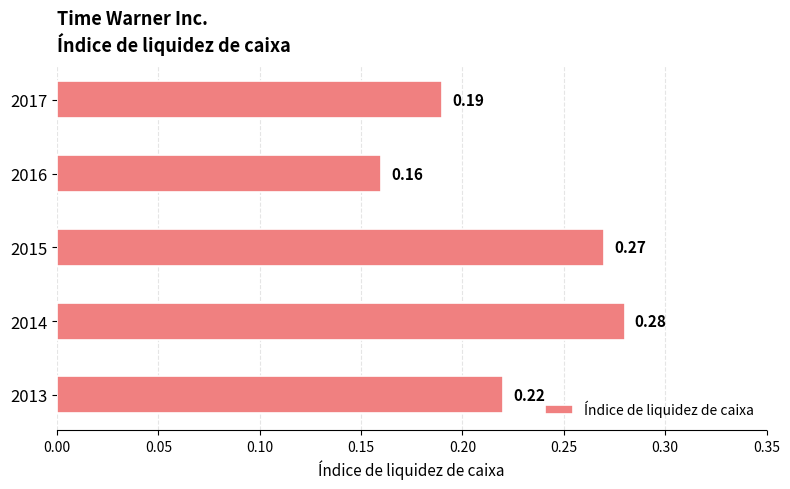

List the labels in order of value, largest first.

2014, 2015, 2013, 2017, 2016